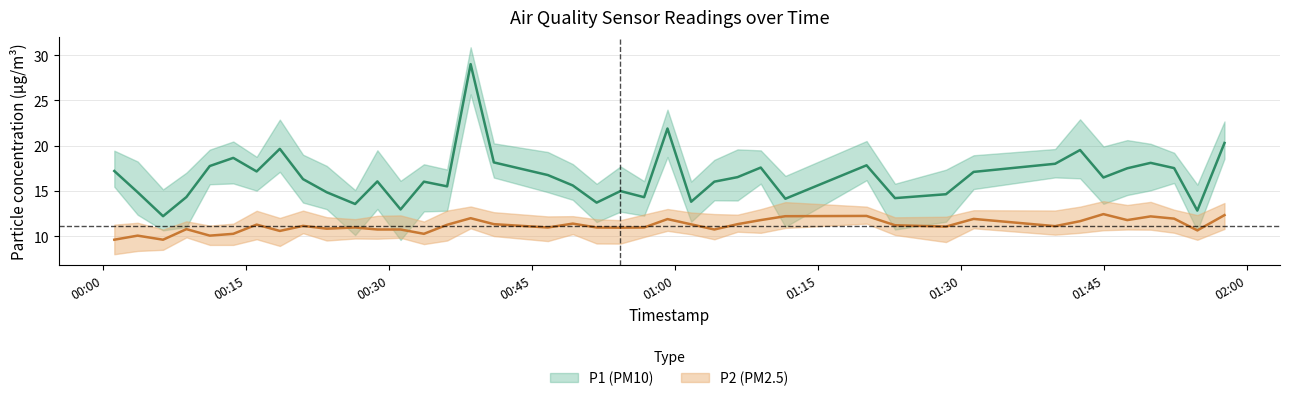

What is the value of the P2 point at the 9th from the left?

11.1